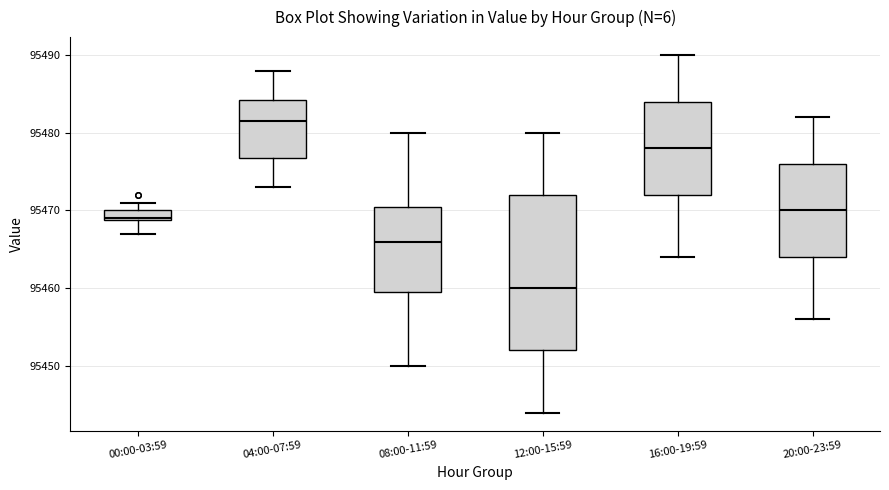

Which box has the lowest median line?

12:00-15:59